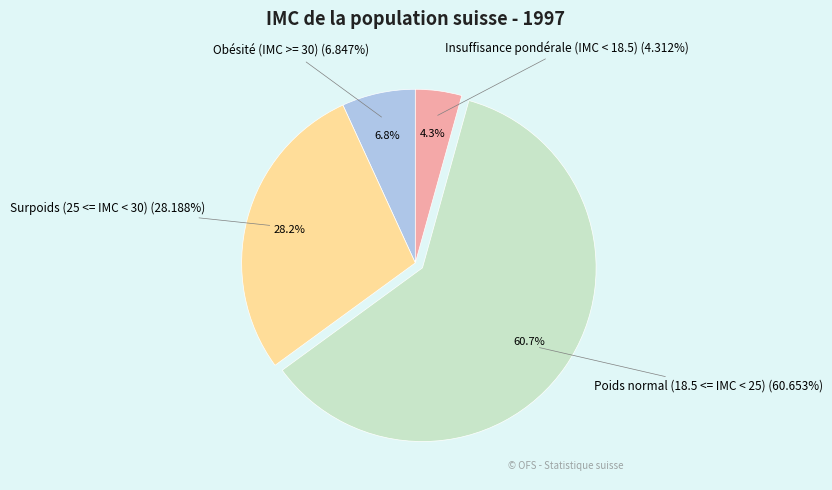

Combined, do Surpoids (25 <= IMC < 30) and Poids normal (18.5 <= IMC < 25) account for over 50%?

Yes